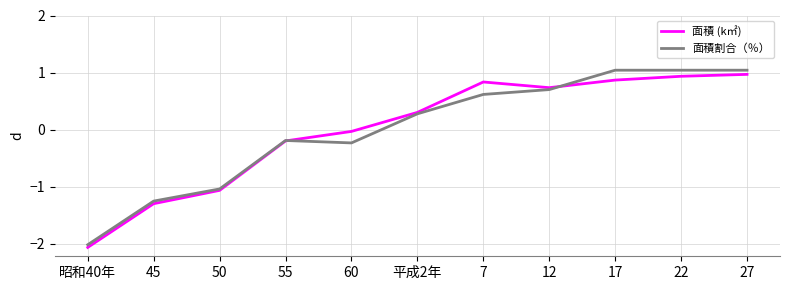

How many categories are shown in the chart?

11